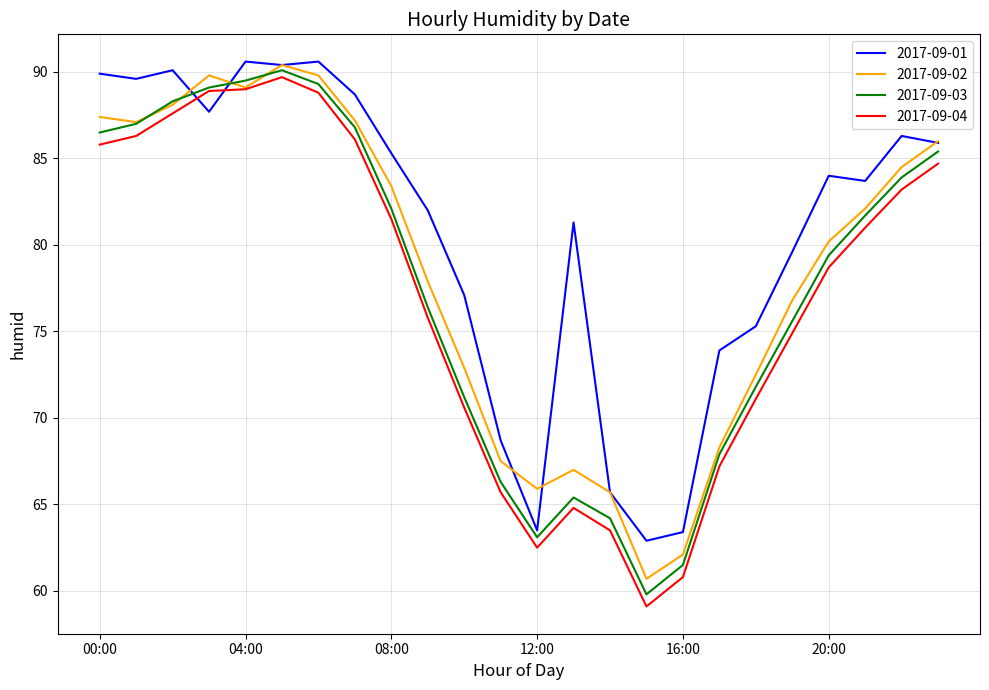

What is the highest value of the 2017-09-01 series?

90.6